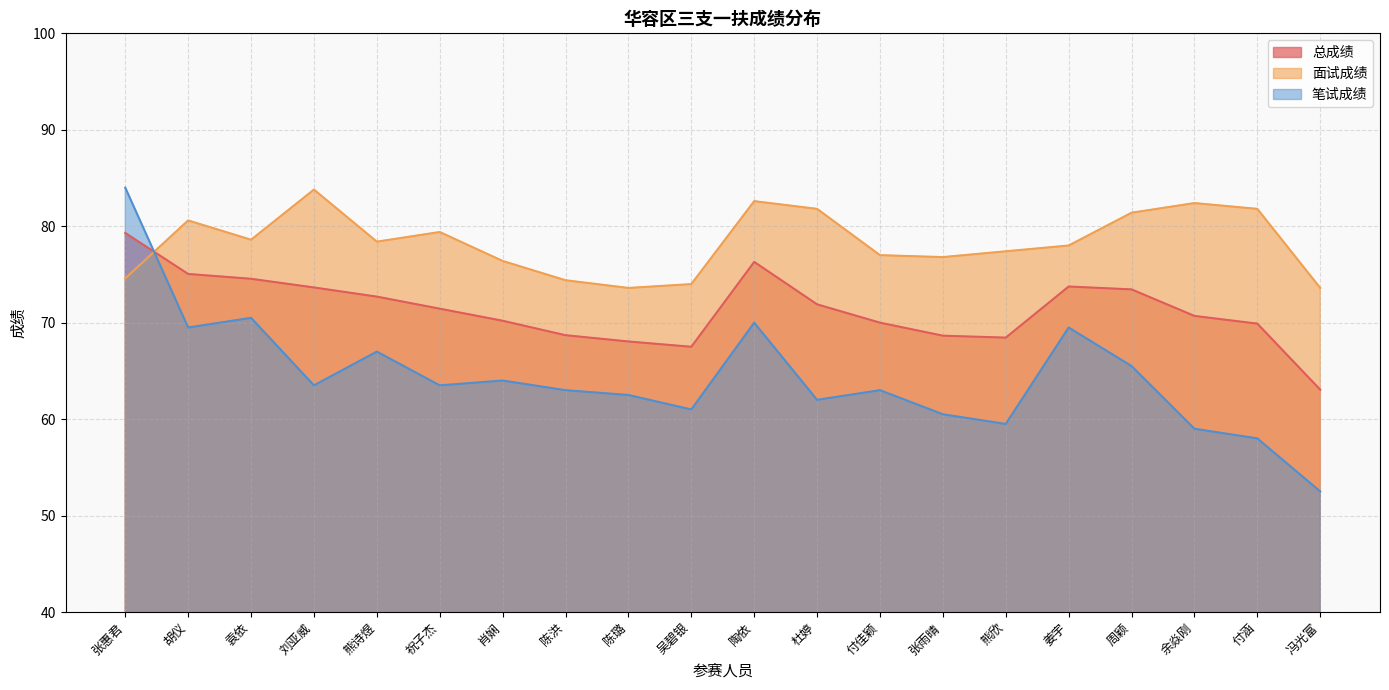

What is the difference between the highest and lowest values at 余焱刚?

23.4